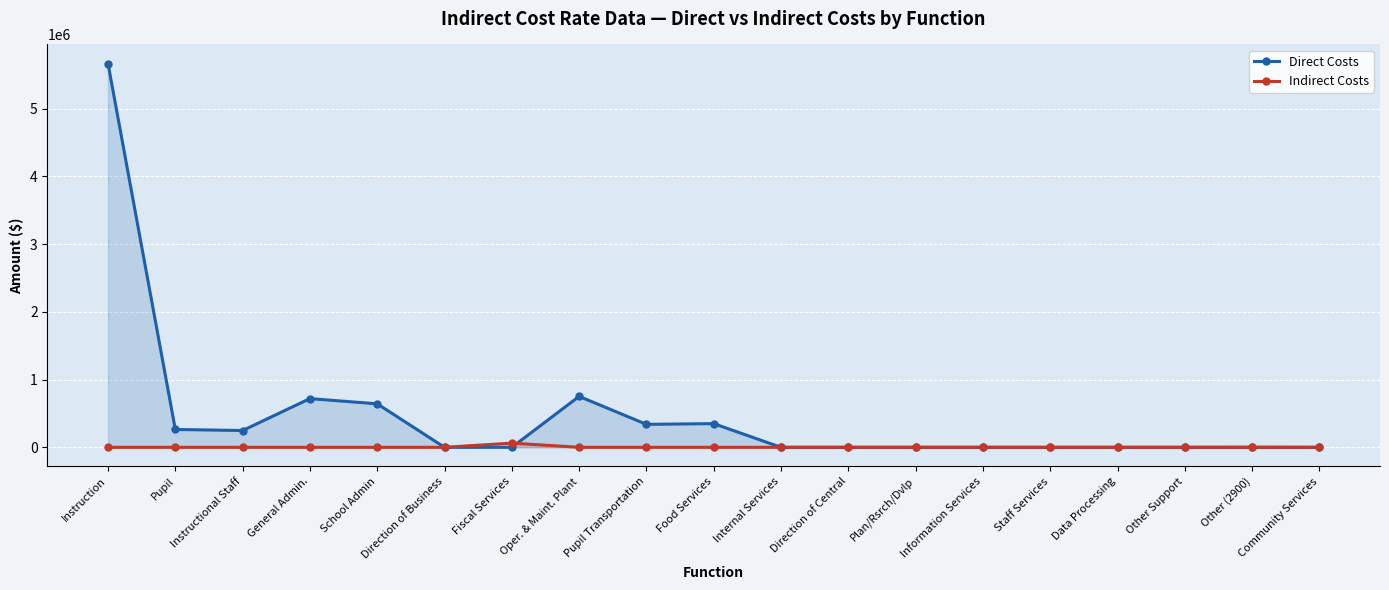

How many lines are shown in the chart?

2